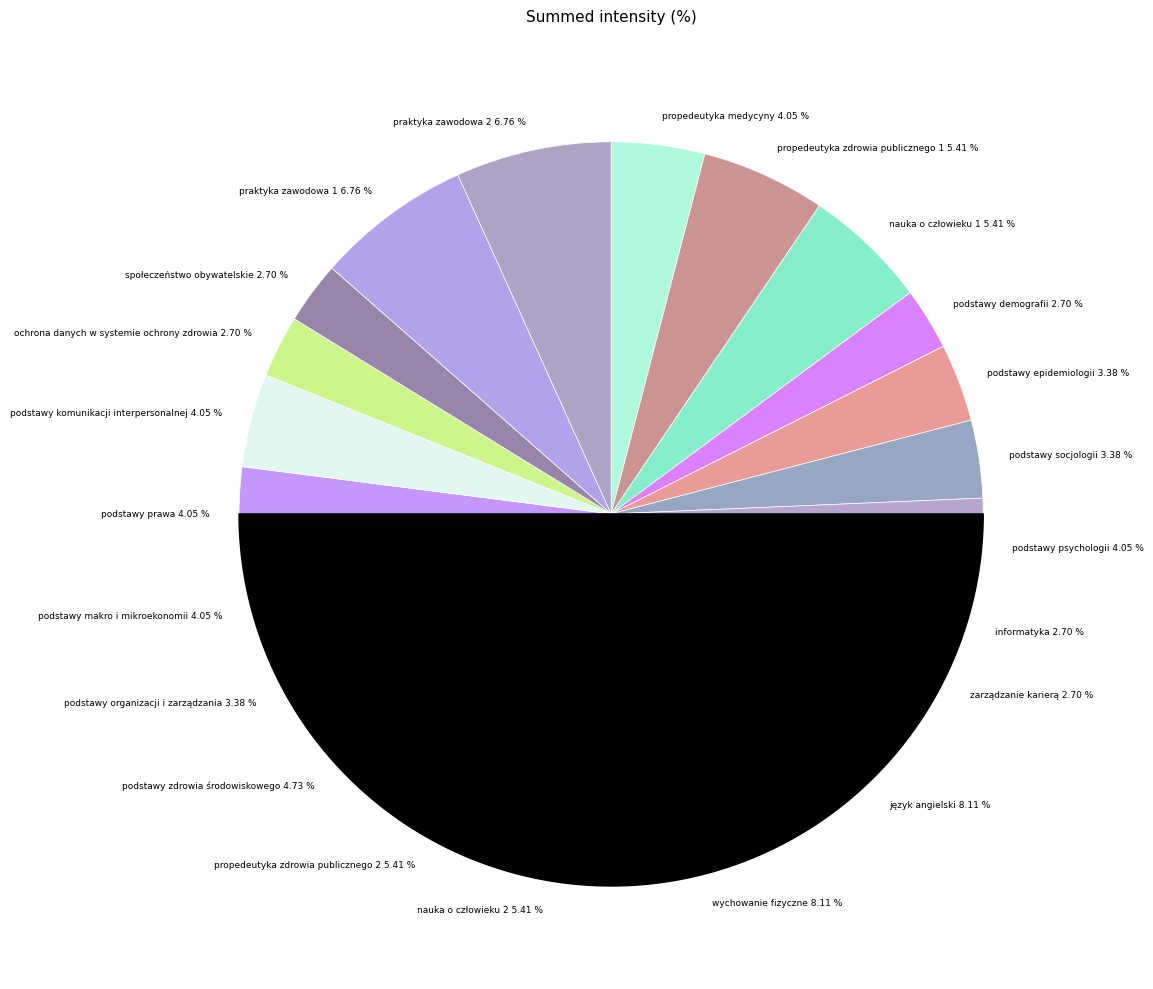

Combined, what portion of the pie is propedeutyka zdrowia publicznego 1 and podstawy socjologii?

8.8%